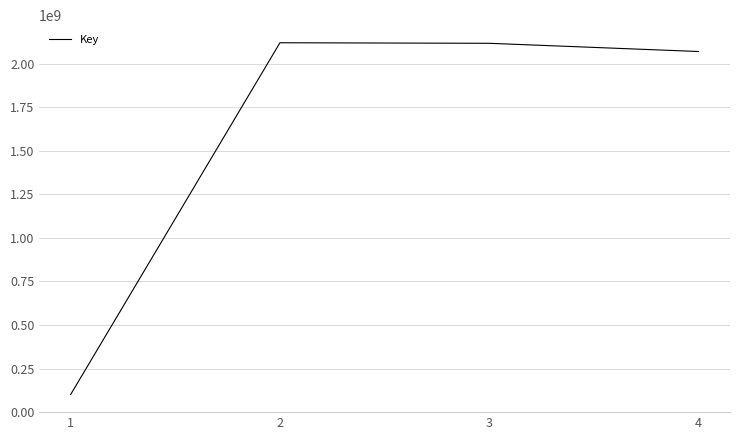

Where does the data first go above 2117399331?

2